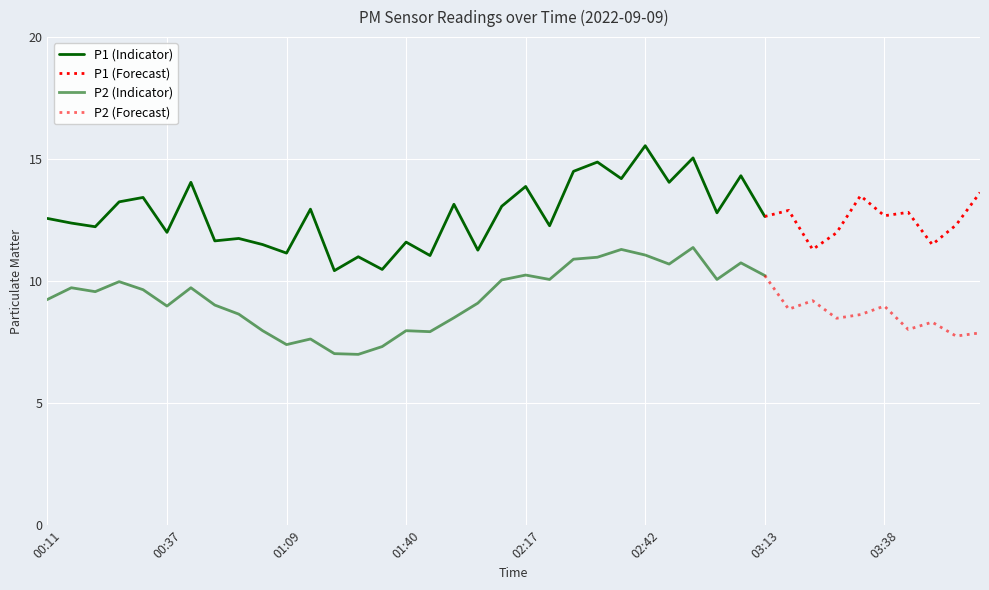

Which series changed the most between 00:16 and 02:22?

P2